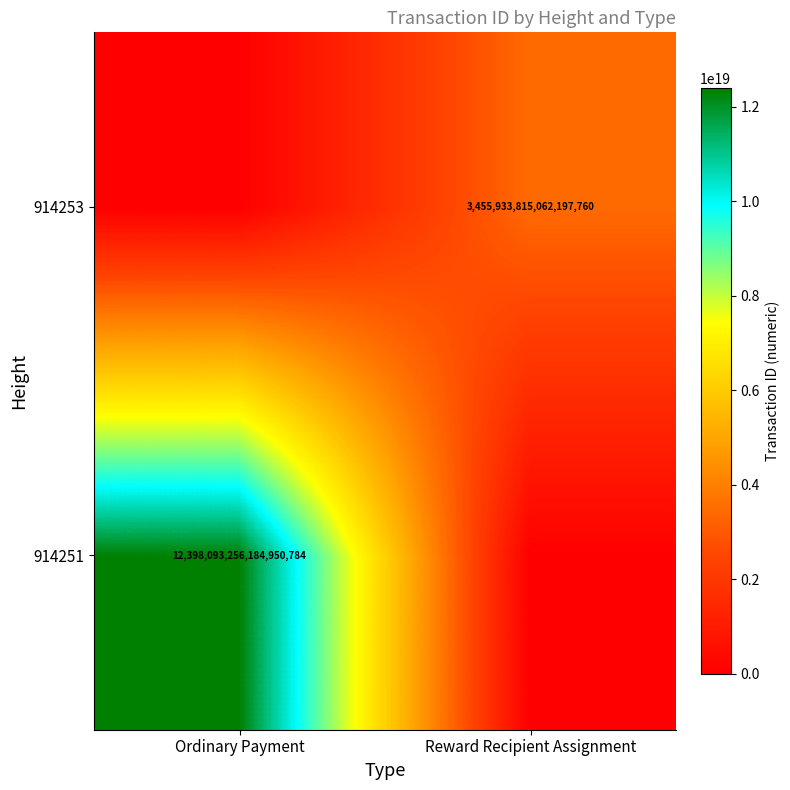

The value of 914251 at Ordinary Payment is 12398093256184950784. True or false?

True